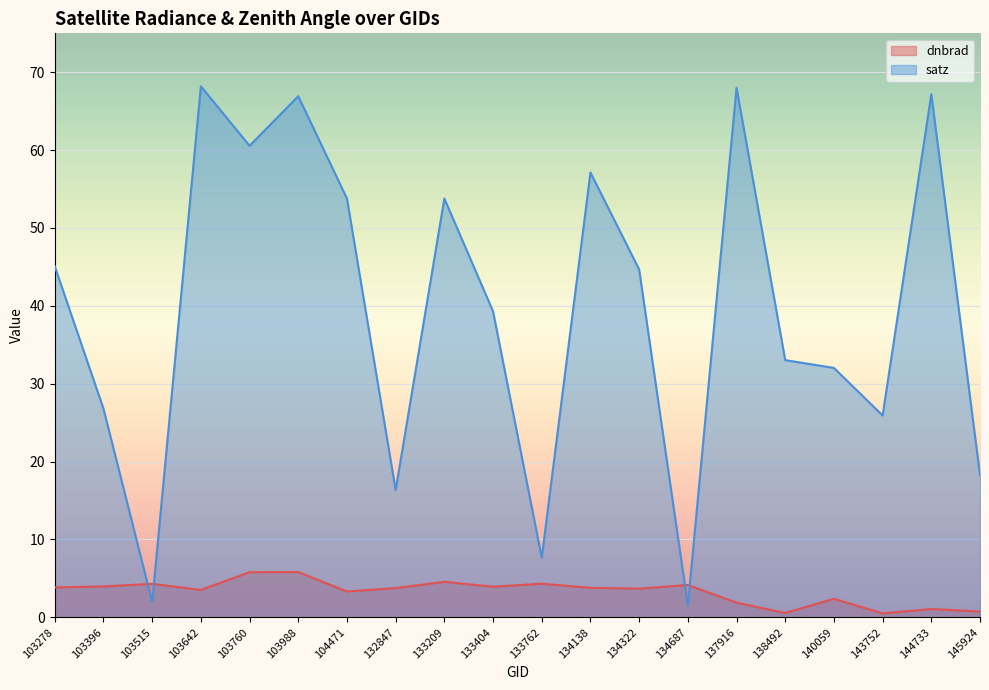

True or false: dnbrad has more than 1 interior local peaks.

True